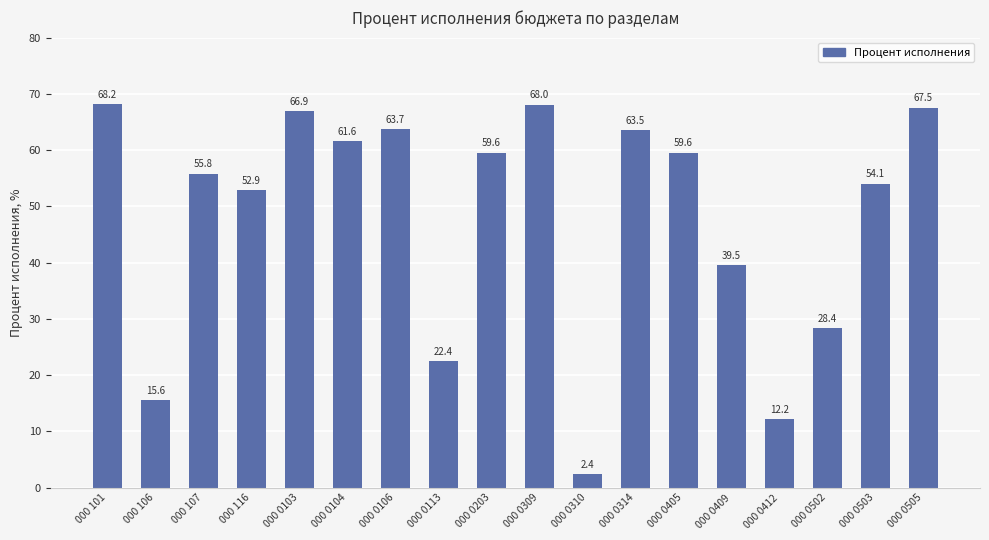

Between 000 0104 and 000 0502, which is larger?

000 0104